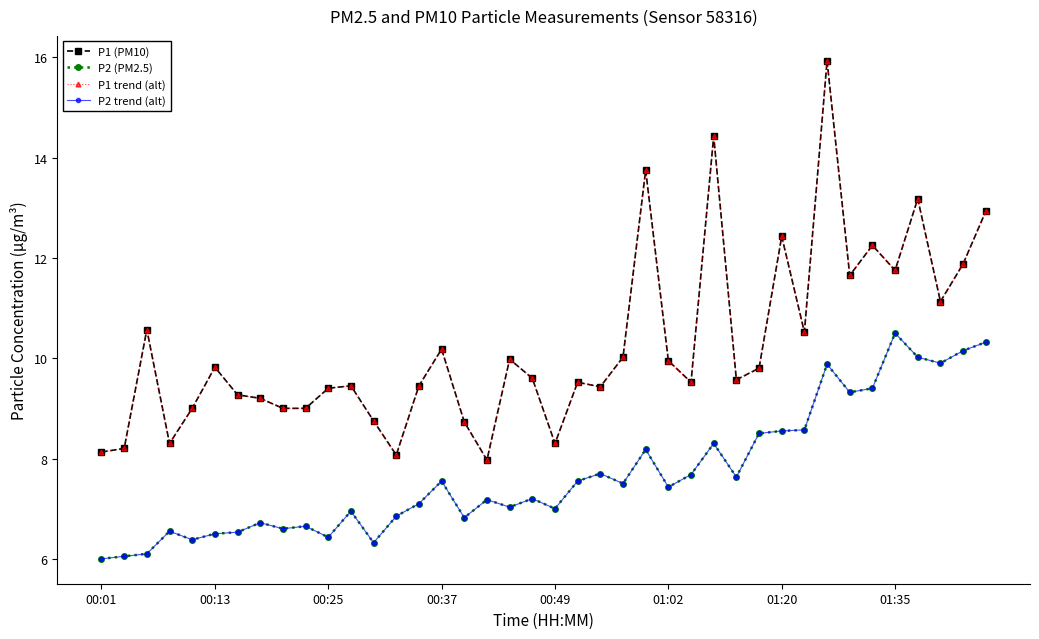

Which category has the lowest value in the P1 trend (alt) series?

17